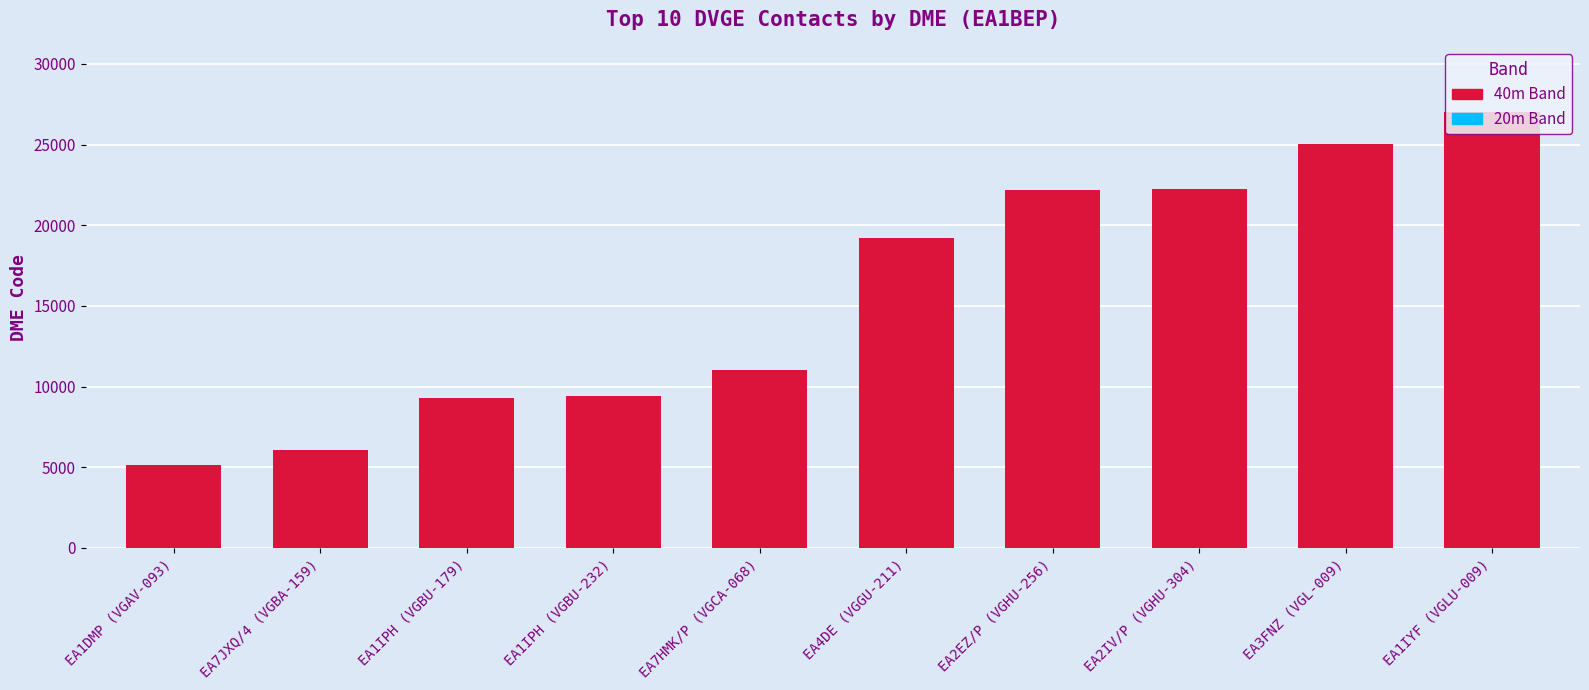

What is the ratio of the value at EA2EZ/P (VGHU-256) to the value at EA1IYF (VGLU-009)?

0.8